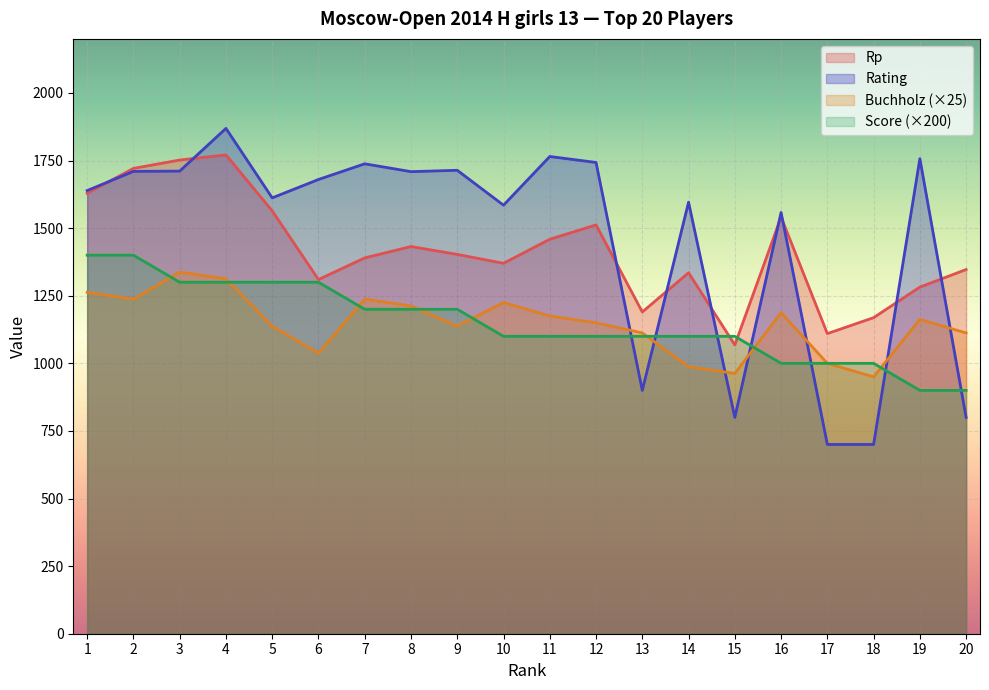

How many data points does each series have?

20